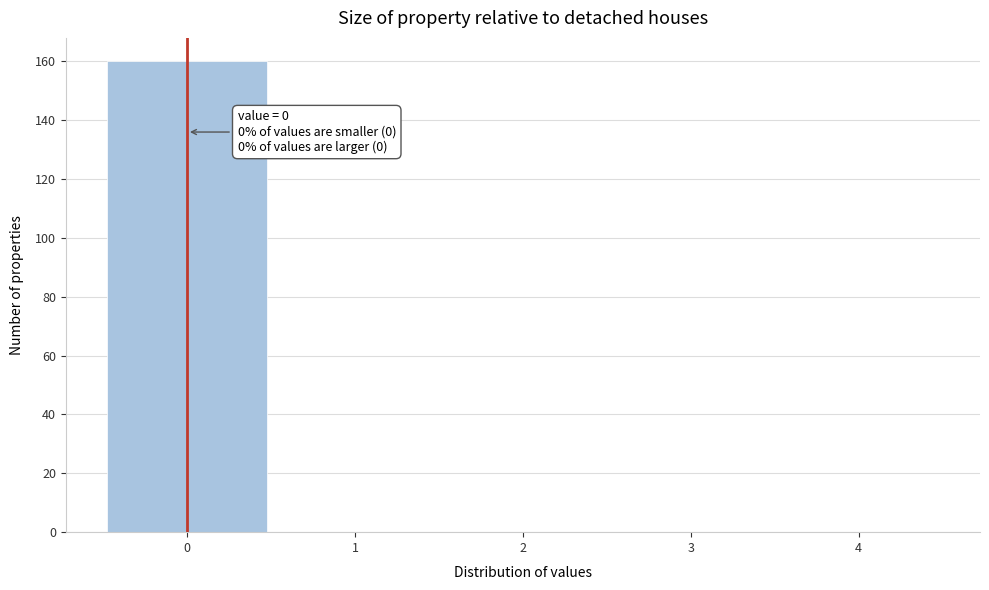

Which range on the x-axis has the tallest bar?

-0.5 to 0.5